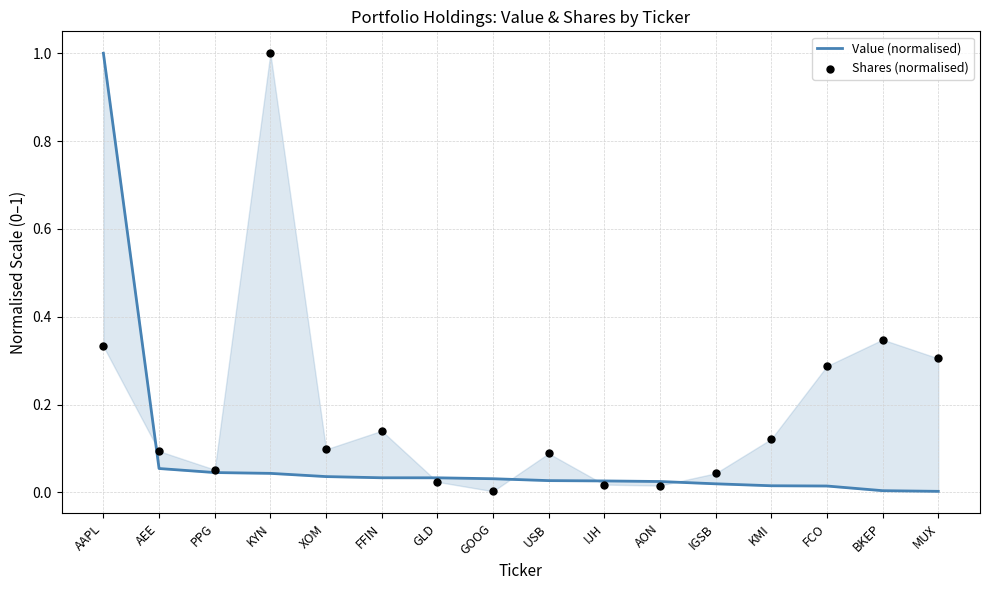

What is the total value across all series at AAPL?

1.3